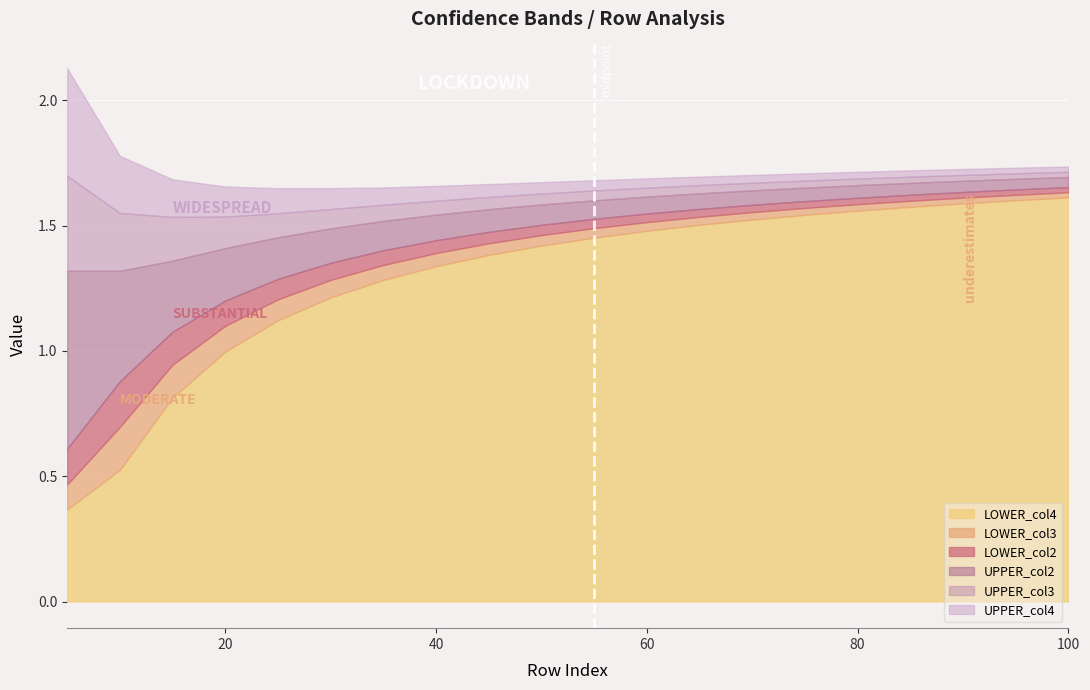

What is the sum of all LOWER_col2 values?

28.2